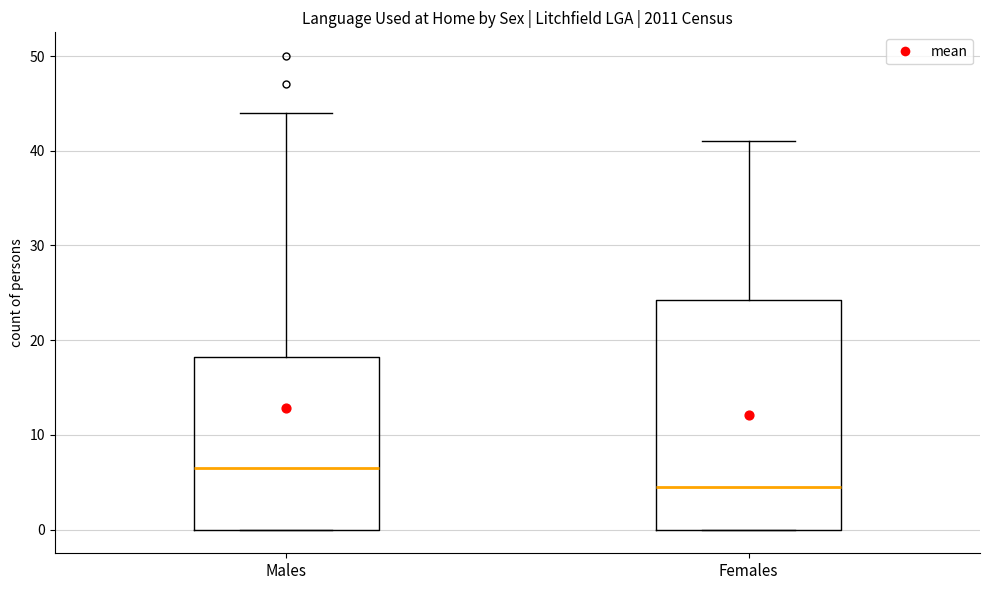

Reading left to right, read every box against the y-axis: the position of its median line, the range the box covers, and the ends of its whiskers. The values are not printed on the chart, so give them approximately, as read against the axis.

Males: median 7, box 0 to 18, whiskers 0 to 44
Females: median 5, box 0 to 24, whiskers 0 to 41